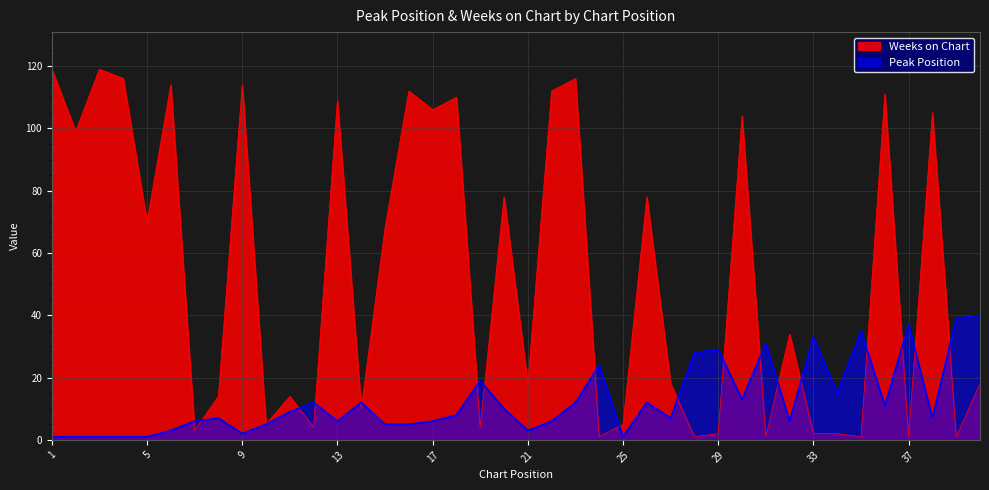

The value of Peak Position at 1 is 2. True or false?

False